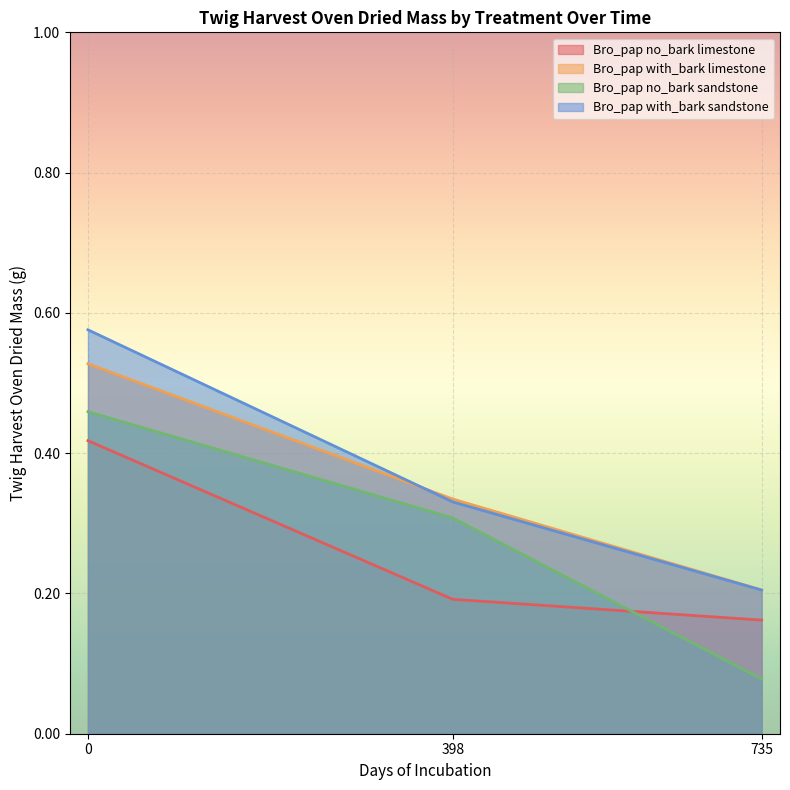

Count the number of data series in this chart.

4